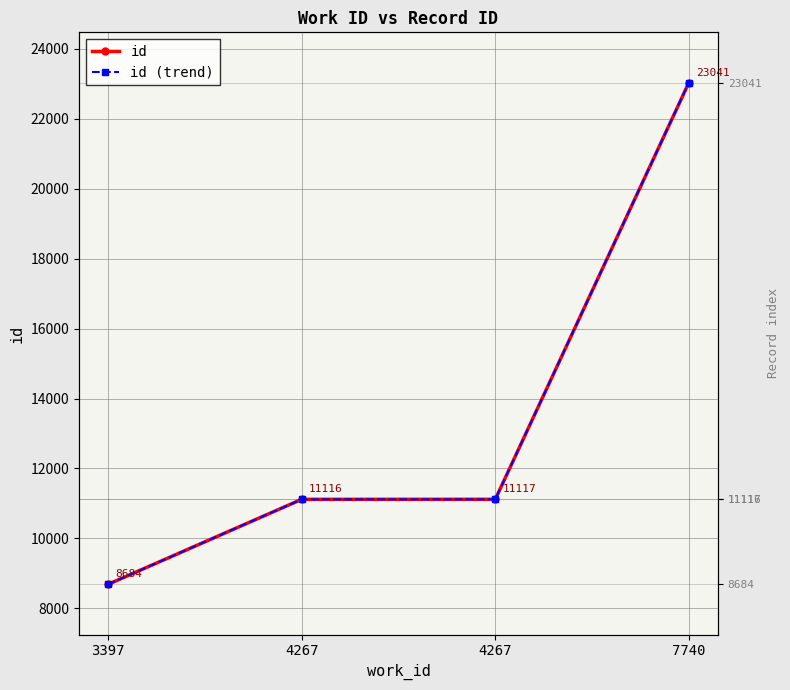

Which category has the lowest value across all series?

3397